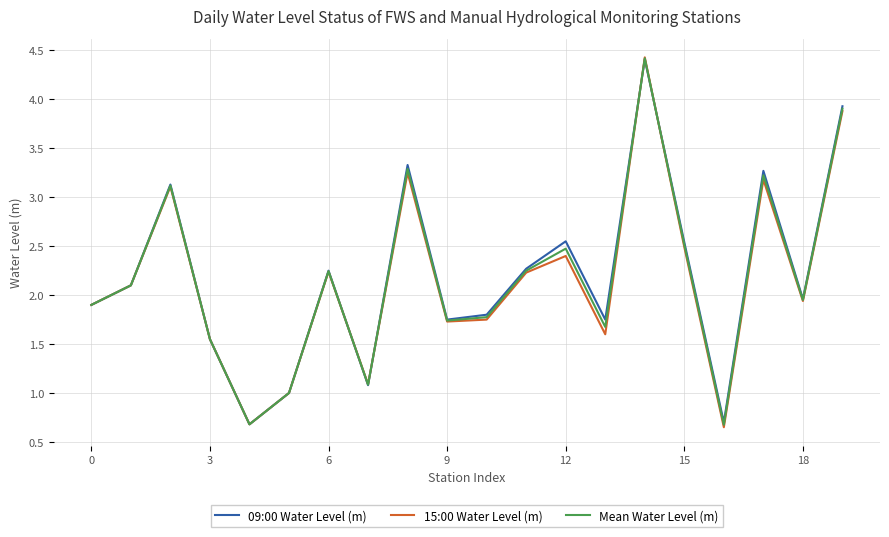

What is the maximum value shown in the chart?

4.4